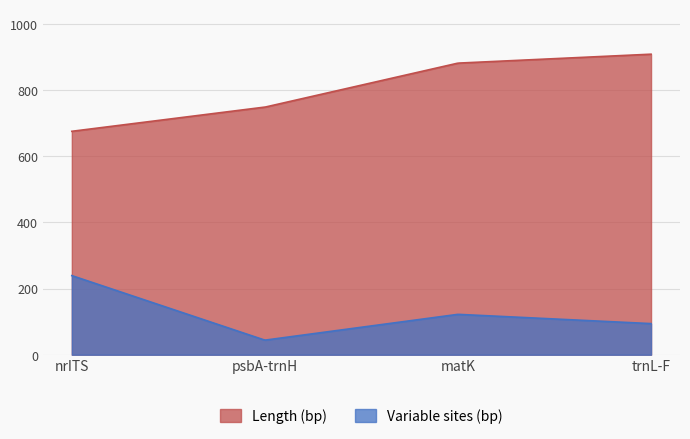

Reading right to left, transcribe all the data shown in this chart.

Length (bp): trnL-F=908	matK=881	psbA-trnH=748	nrITS=675
Variable sites (bp): trnL-F=94	matK=122	psbA-trnH=44	nrITS=239